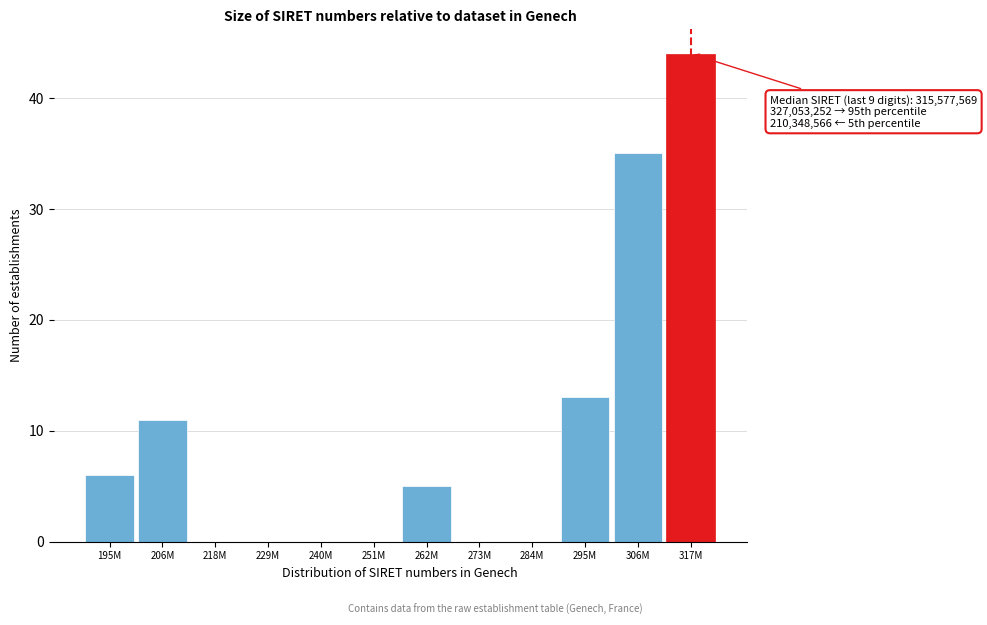

Reading left to right, list all the values displayed in this chart.

195M=6	206M=11	218M=0	229M=0	240M=0	251M=0	262M=5	273M=0	284M=0	295M=13	306M=35	317M=44